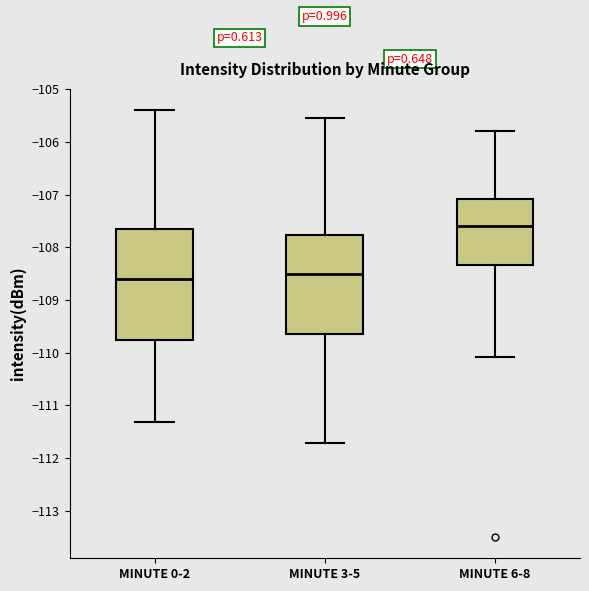

Which box has the highest median line?

MINUTE 6-8